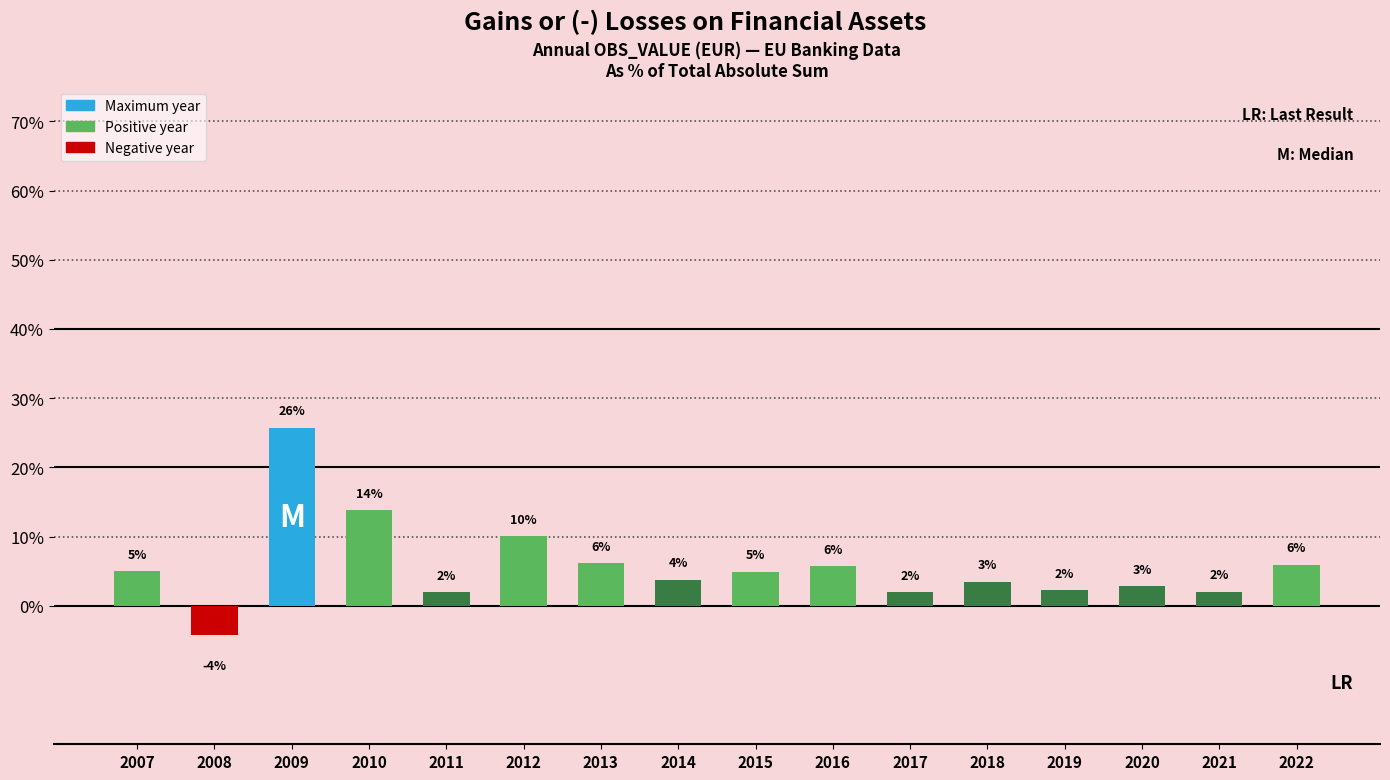

Are the bars horizontal?

No